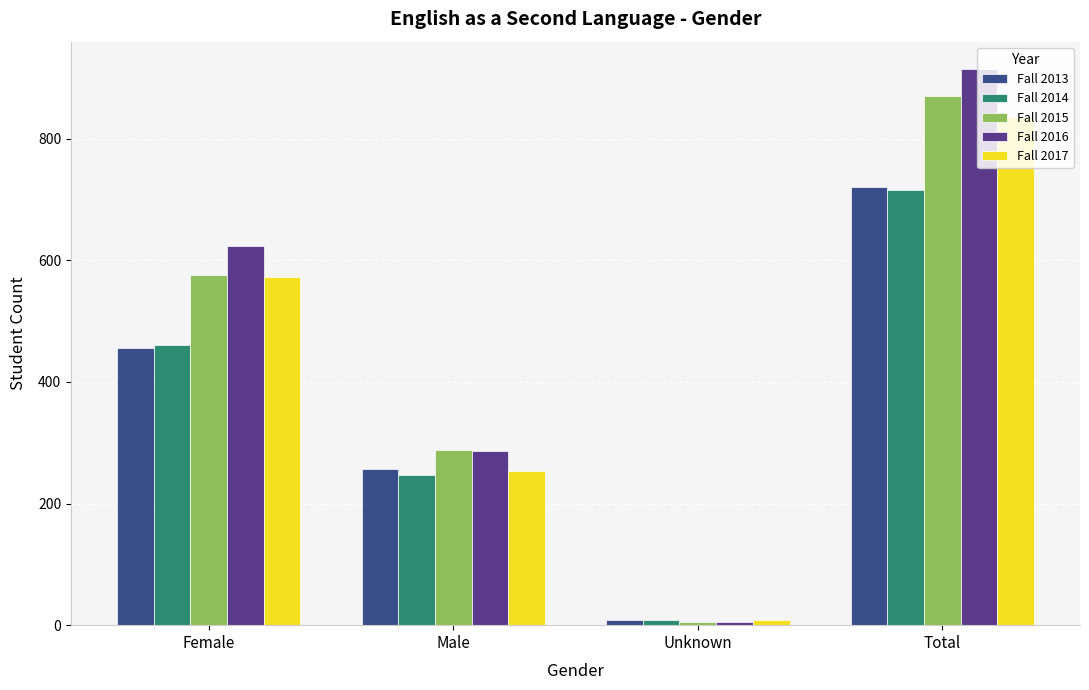

Reading right to left, what are all the values shown in this chart?

Fall 2013: Total=721	Unknown=8	Male=257	Female=456
Fall 2014: Total=715	Unknown=8	Male=247	Female=460
Fall 2015: Total=870	Unknown=6	Male=288	Female=576
Fall 2016: Total=914	Unknown=5	Male=286	Female=623
Fall 2017: Total=835	Unknown=9	Male=254	Female=572